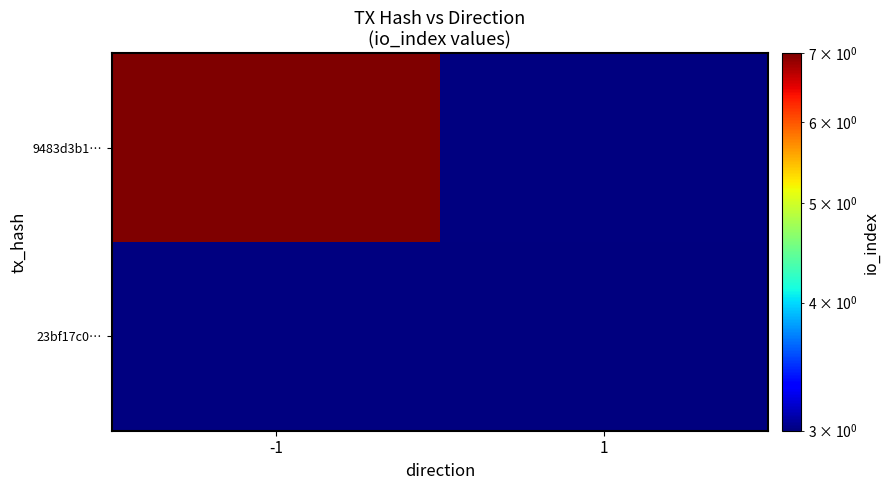

At how many categories does at least one series exceed 6?

1